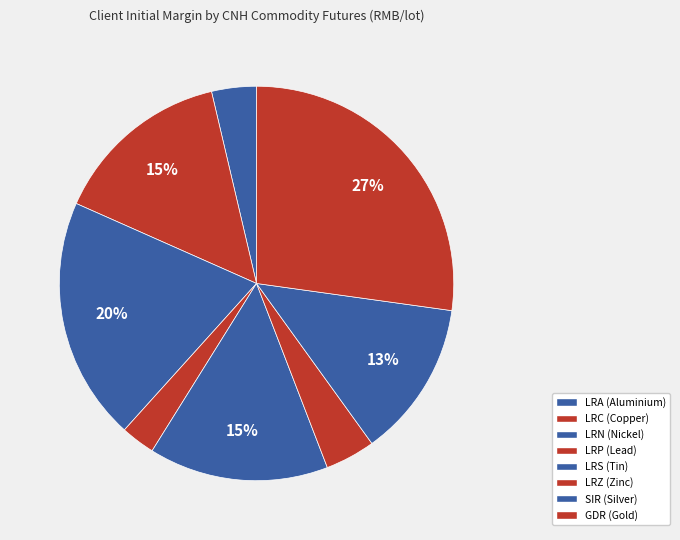

To the nearest percent, what is the difference between the largest and smallest slice percentages?

24%